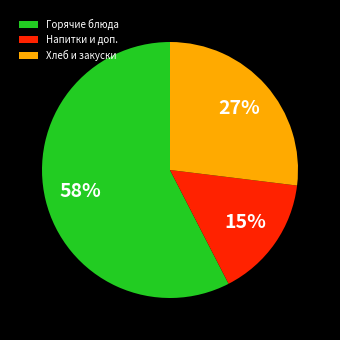

How many slices are in this pie chart?

3